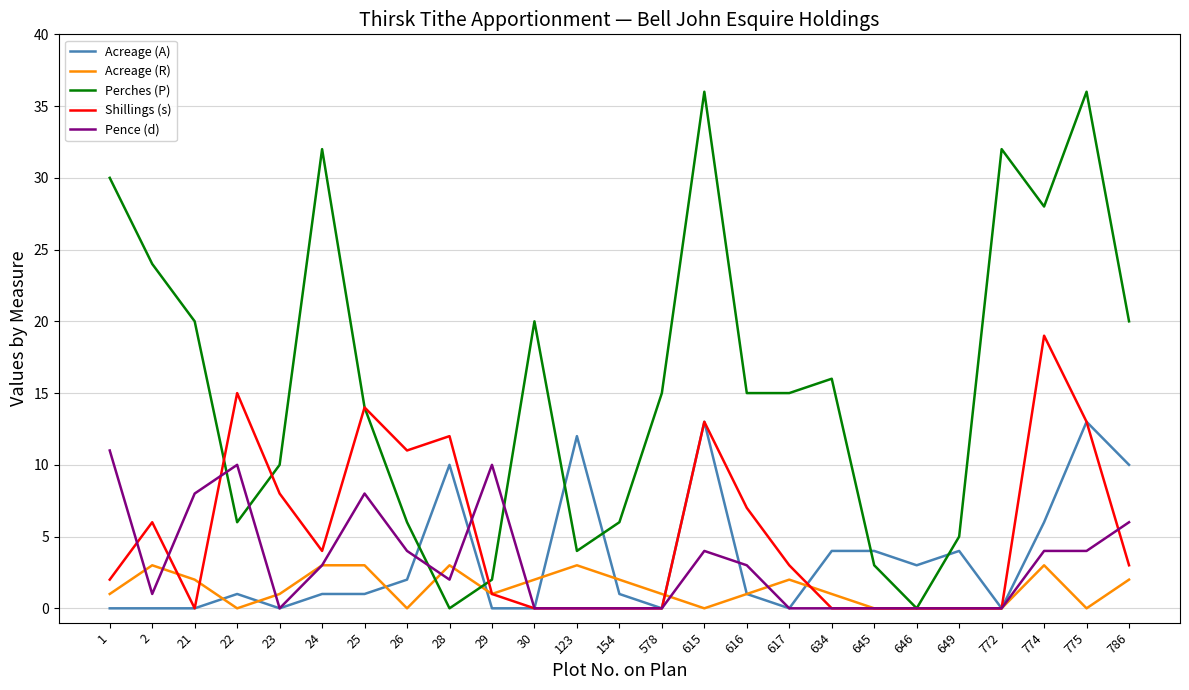

Where is Shillings (s) nearest to the value 9?

23